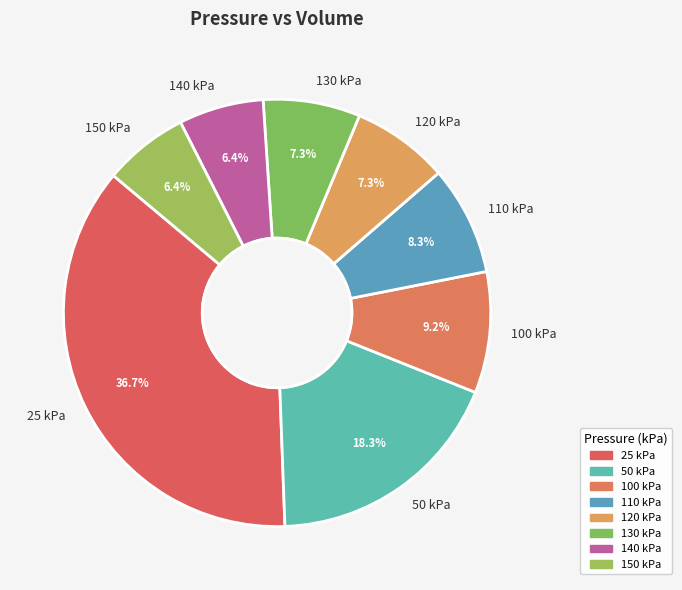

Is 110 kPa the majority of the pie?

No